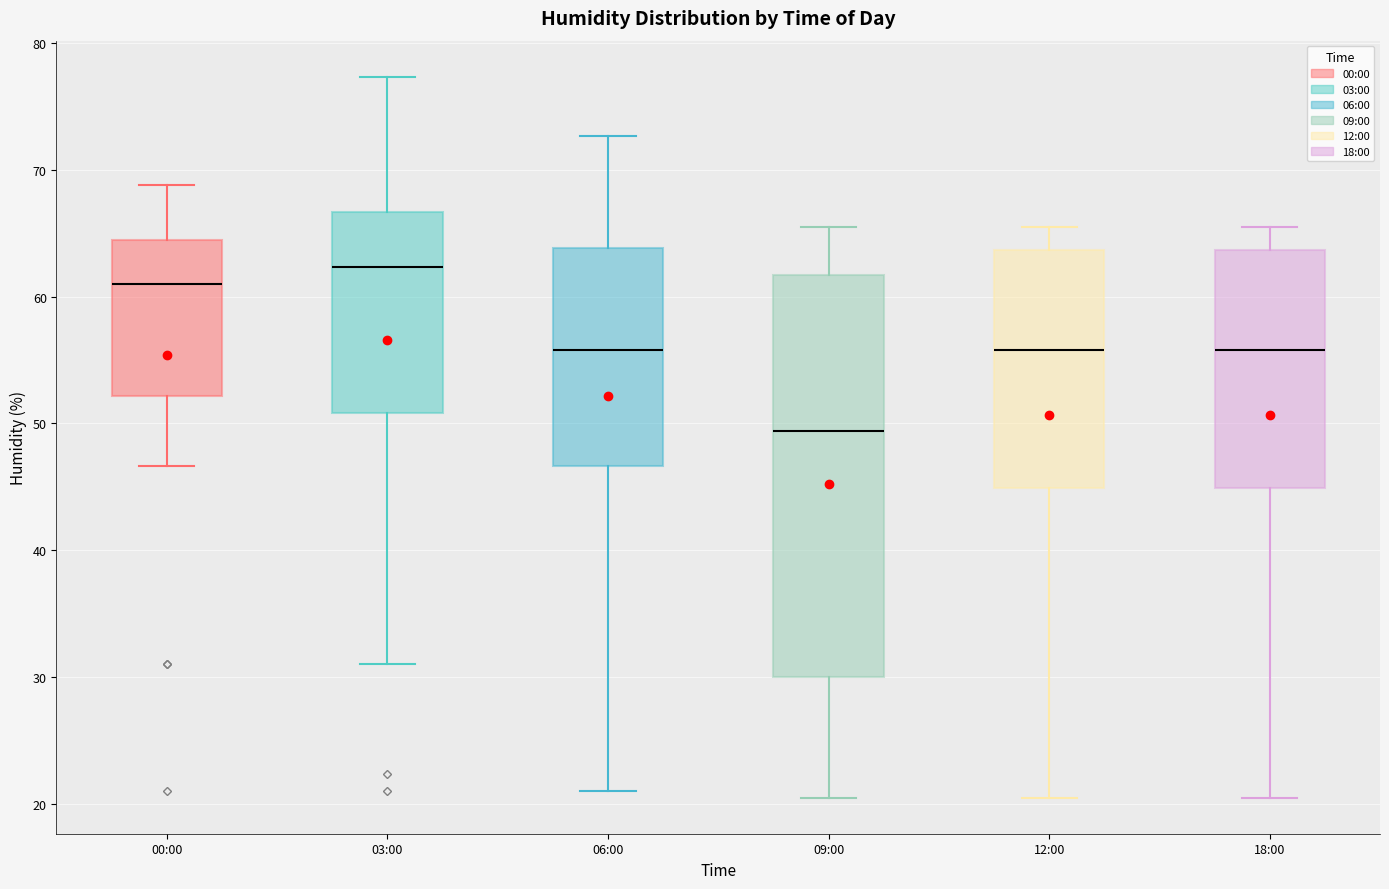

Which box has the highest median line?

03:00